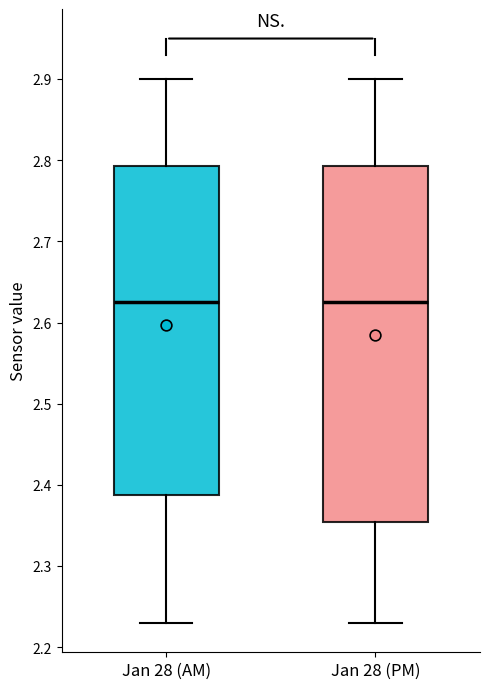

Where is the upper edge of the box for Jan 28 (AM) on the y-axis? The values are not printed on the chart, so give them approximately, as read against the axis.

2.79